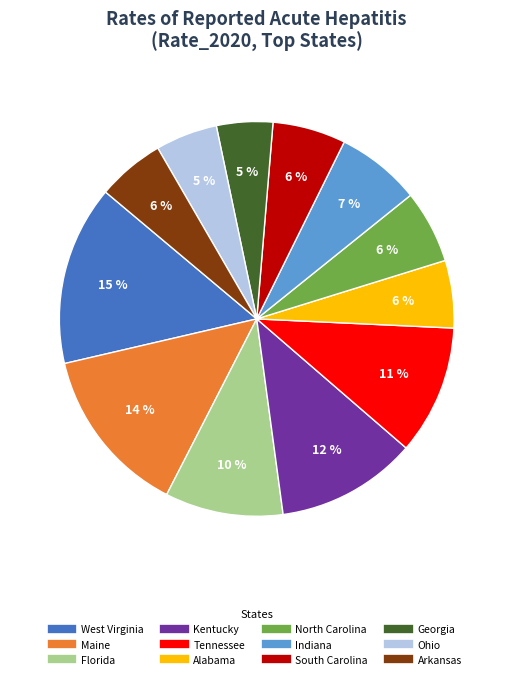

To the nearest percent, what is the difference between the largest and smallest slice percentages?

10%